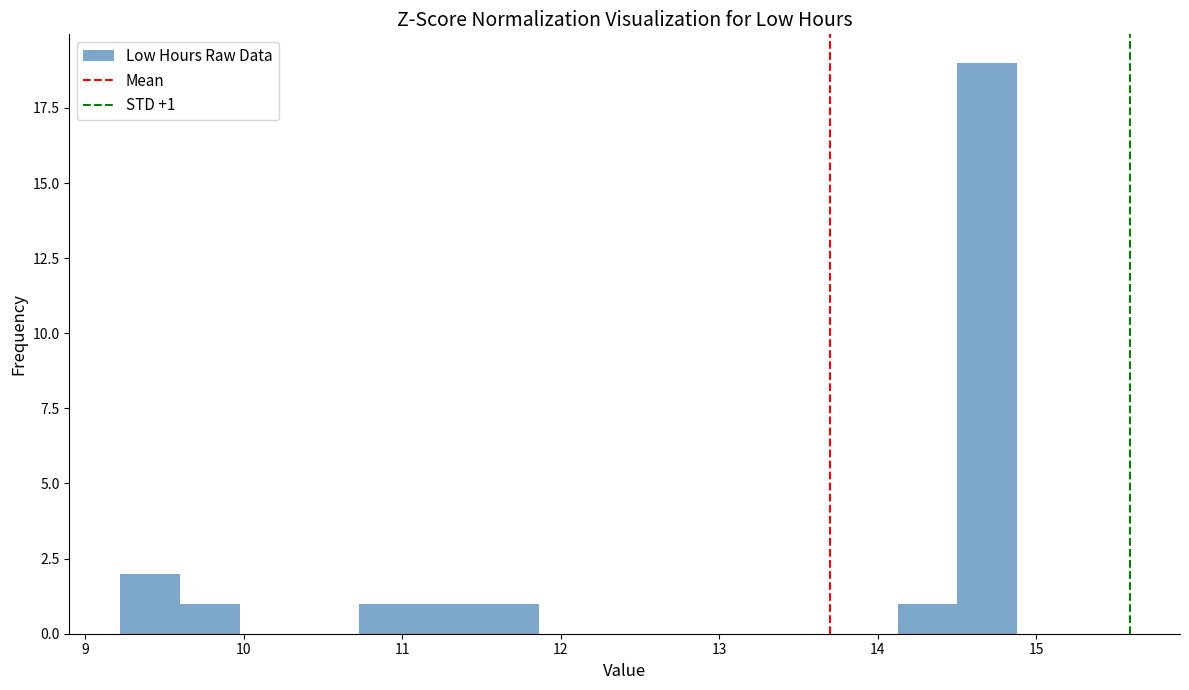

Around what value on the x-axis is the tallest bar? Give the approximate position of its centre, as read against the axis.

14.7